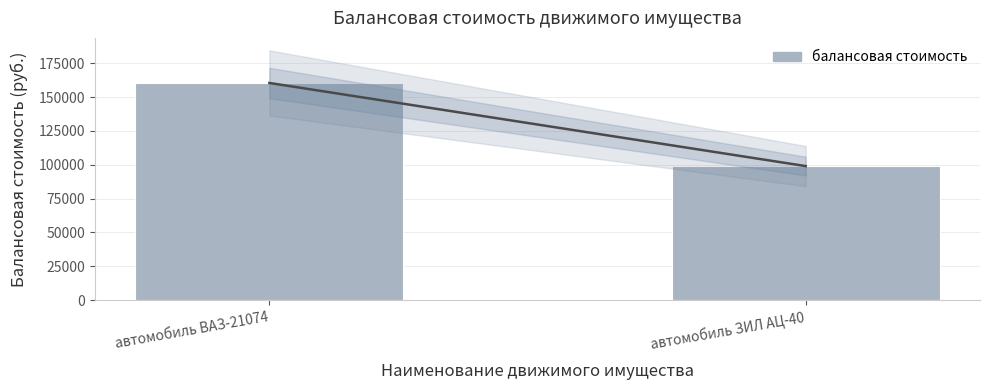

Rank the categories by value from highest to lowest.

автомобиль ВАЗ-21074, автомобиль ЗИЛ АЦ-40